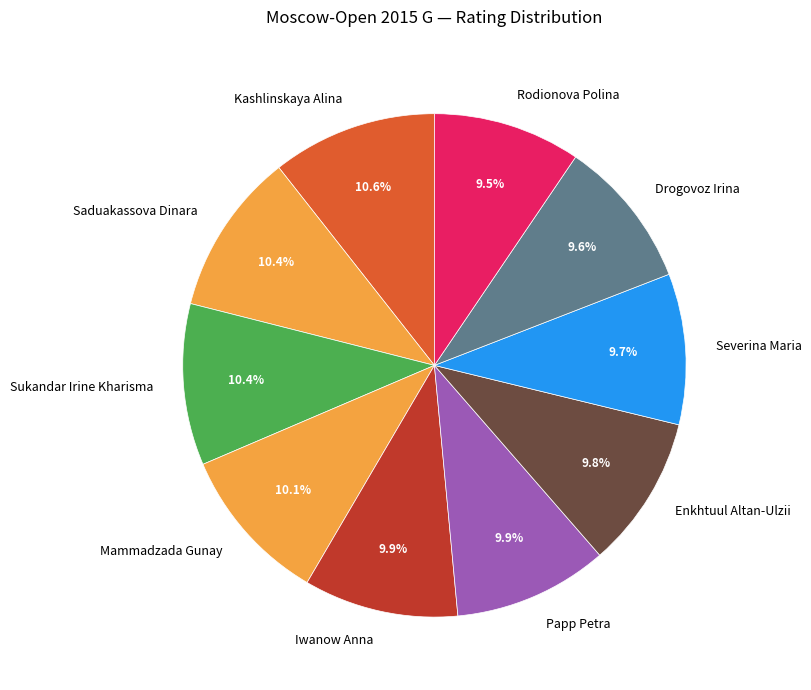

What is the ratio of the value at Severina Maria to the value at Saduakassova Dinara?

0.9